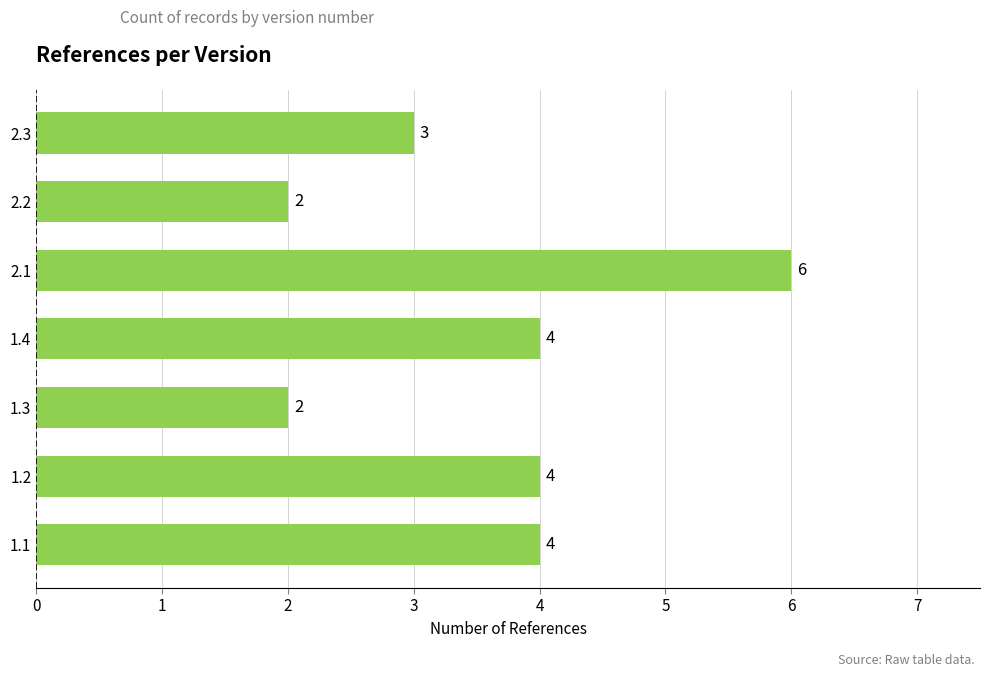

Which has a higher value, 1.3 or 2.1?

2.1